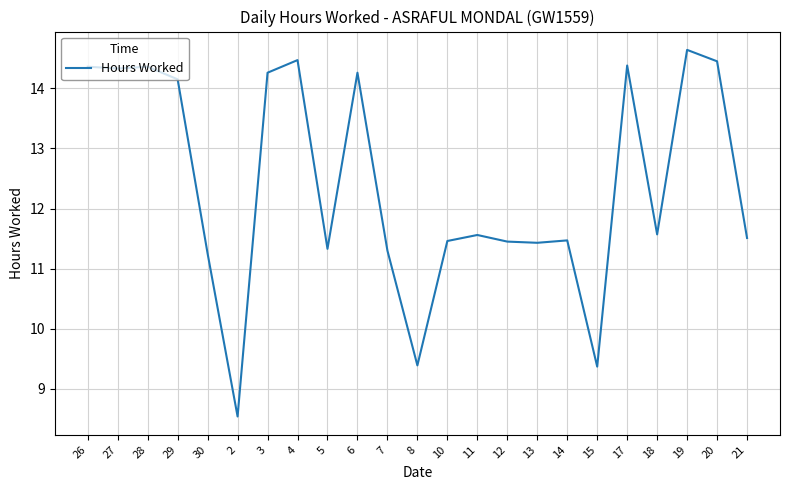

Which has a higher value, 6 or 21?

6